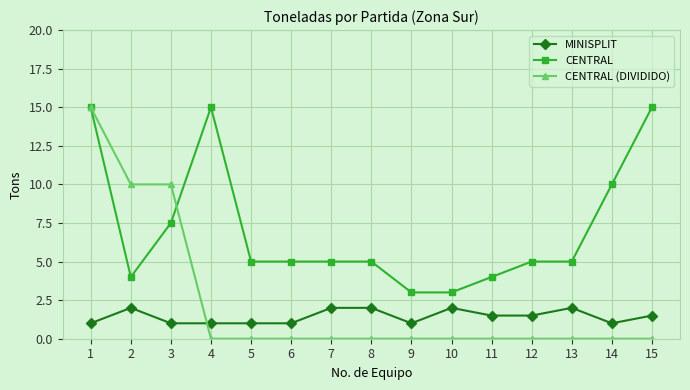

After their last crossing, which series has the higher values: MINISPLIT or CENTRAL (DIVIDIDO)?

MINISPLIT